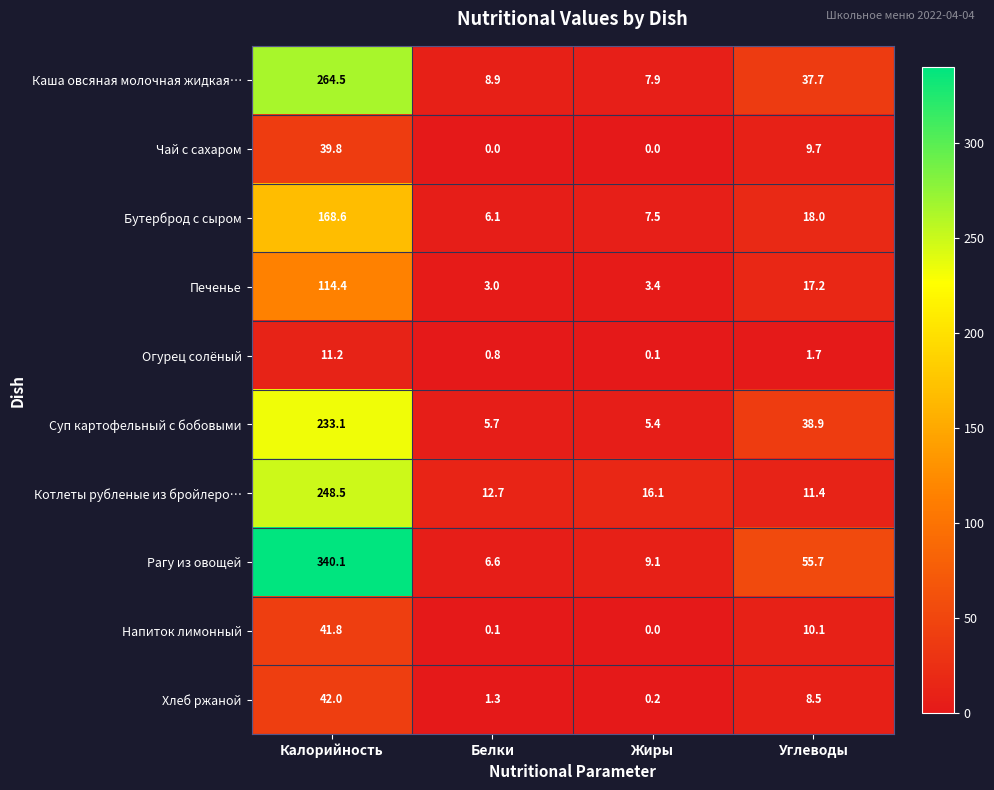

Which category has the highest value across all series?

Калорийность